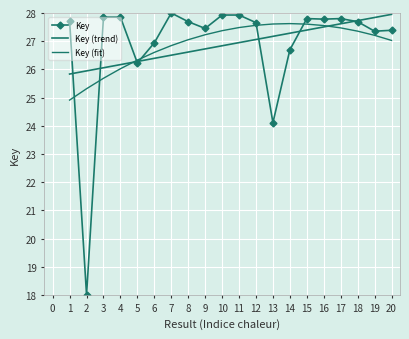

How many intersections are there between Key (trend) and Key (fit)?

2